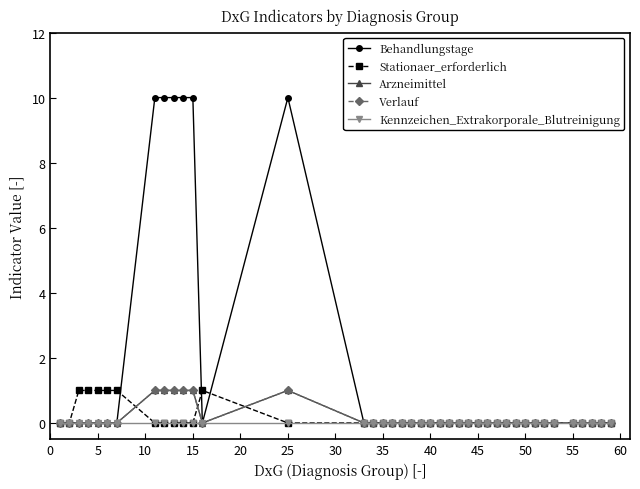

True or false: Arzneimittel and Kennzeichen_Extrakorporale_Blutreinigung intersect in this chart.

False